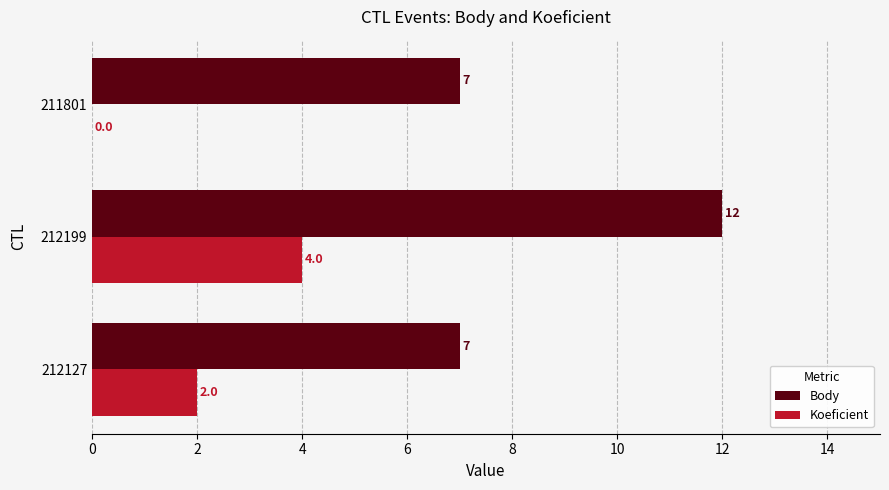

What is the sum of all Koeficient values?

6